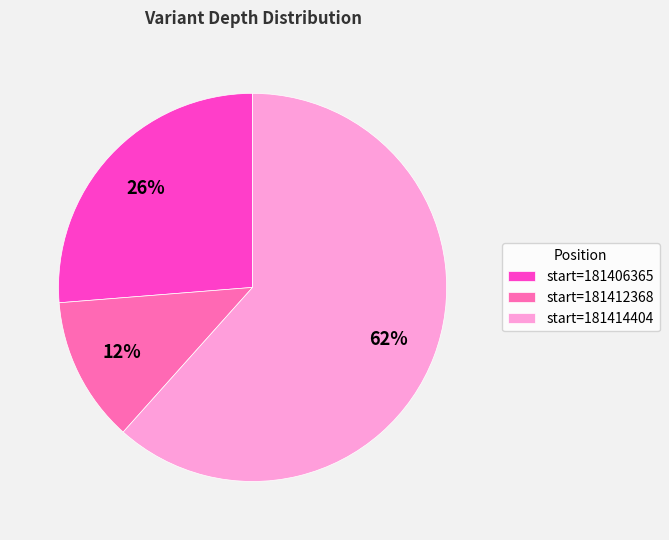

Between start=181406365 and start=181412368, which is larger?

start=181406365